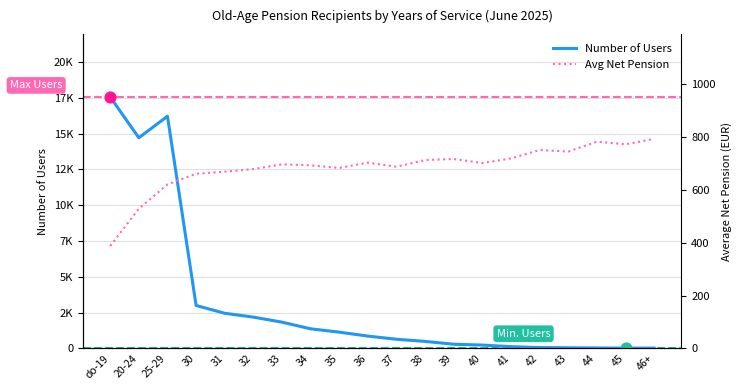

Which series contains the highest Y value?

Number of Users